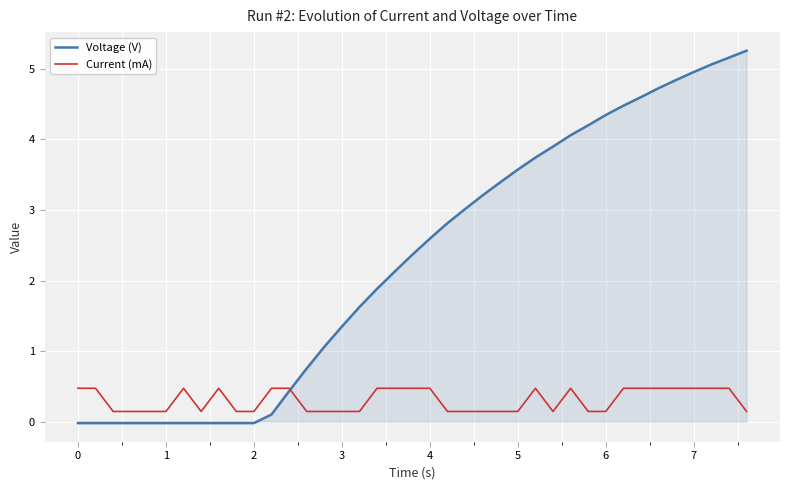

How many intersections are there between Current (mA) and Voltage (V)?

1